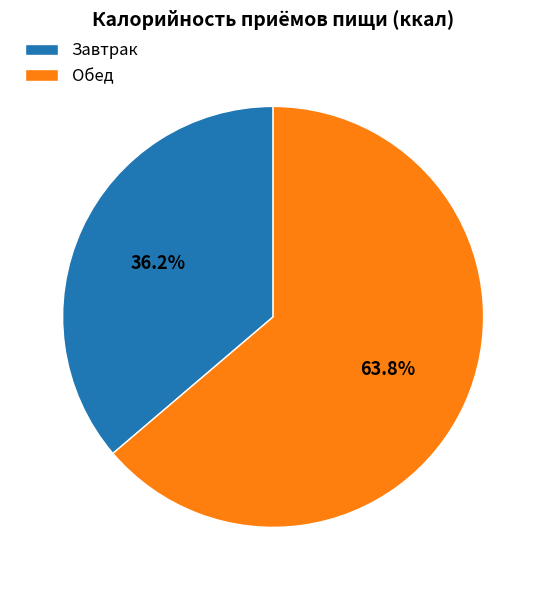

What portion of the pie excludes Обед?

36.2%